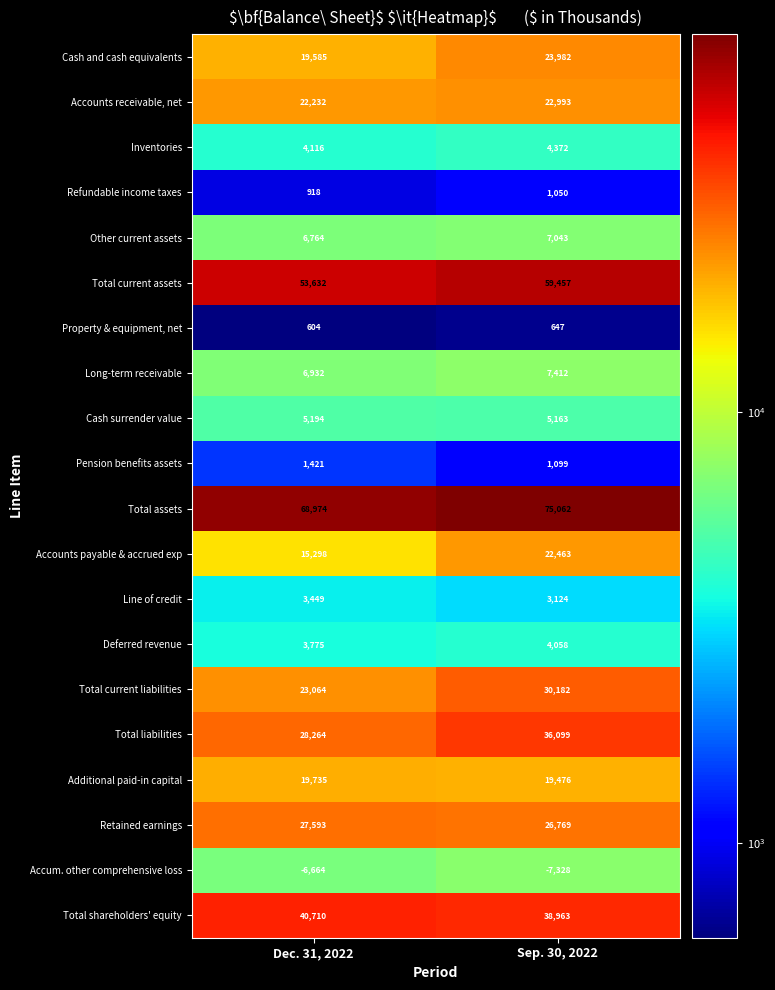

Is the value of Long-term receivable at Sep. 30, 2022 greater than the value of Accum. other comprehensive loss at Dec. 31, 2022?

Yes